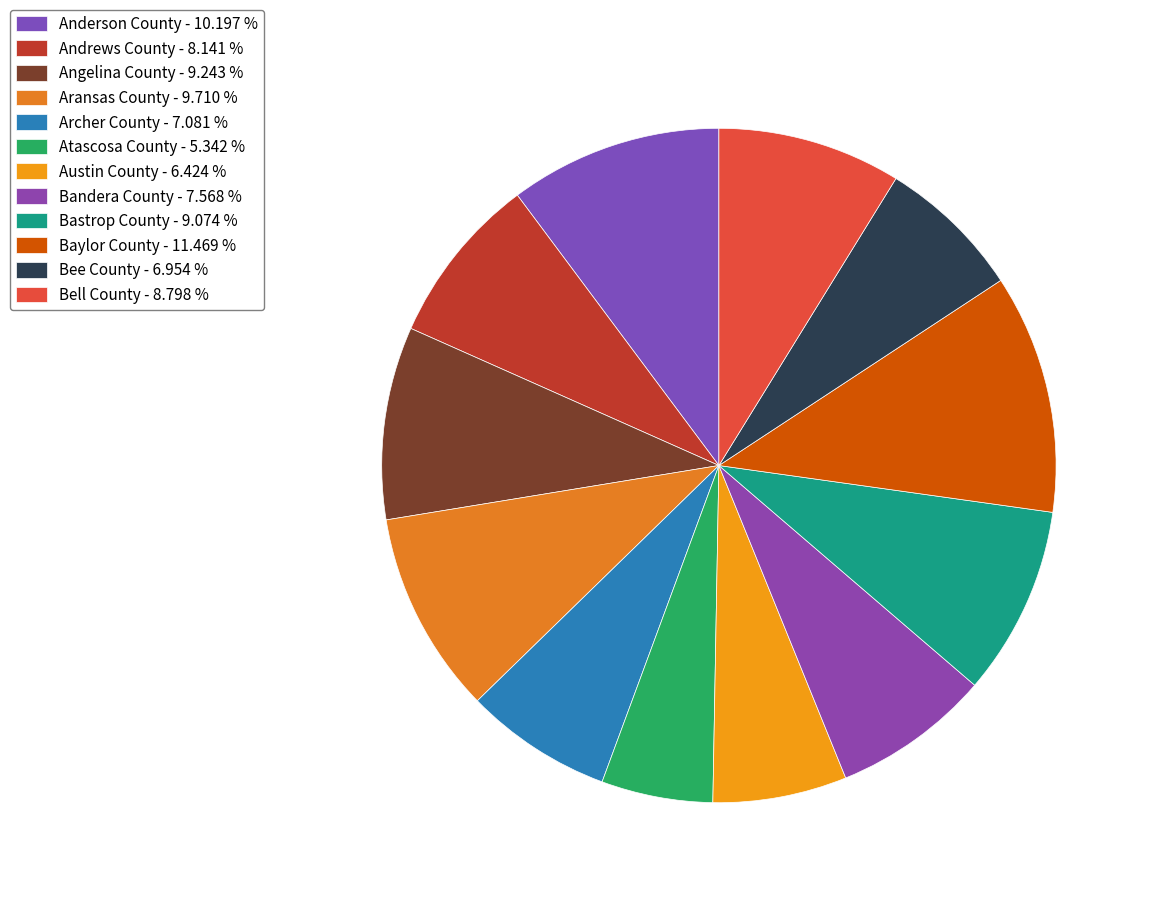

How many segments does this pie chart have?

12